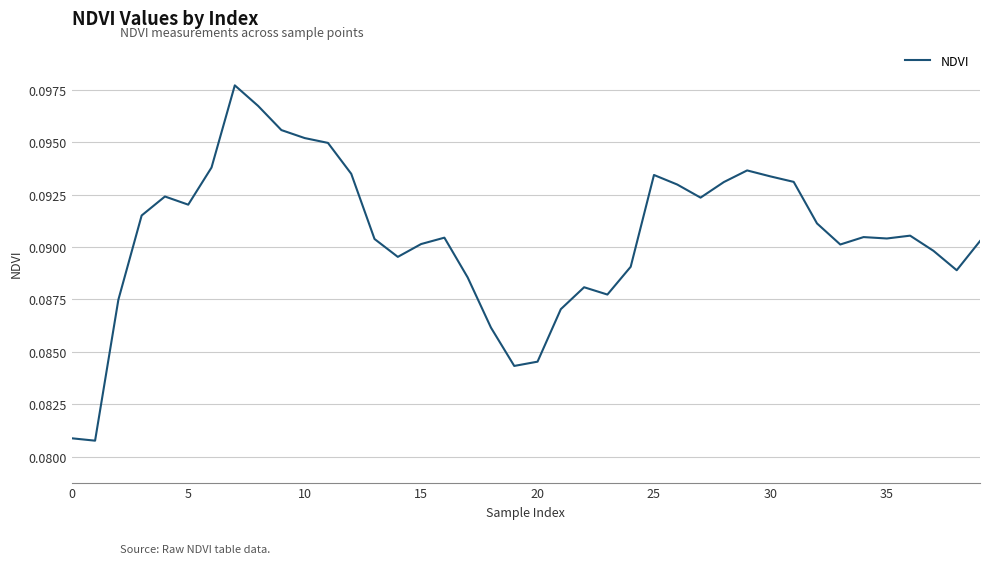

How many points are higher than both their immediate neighbors (excluding endpoints)?

8